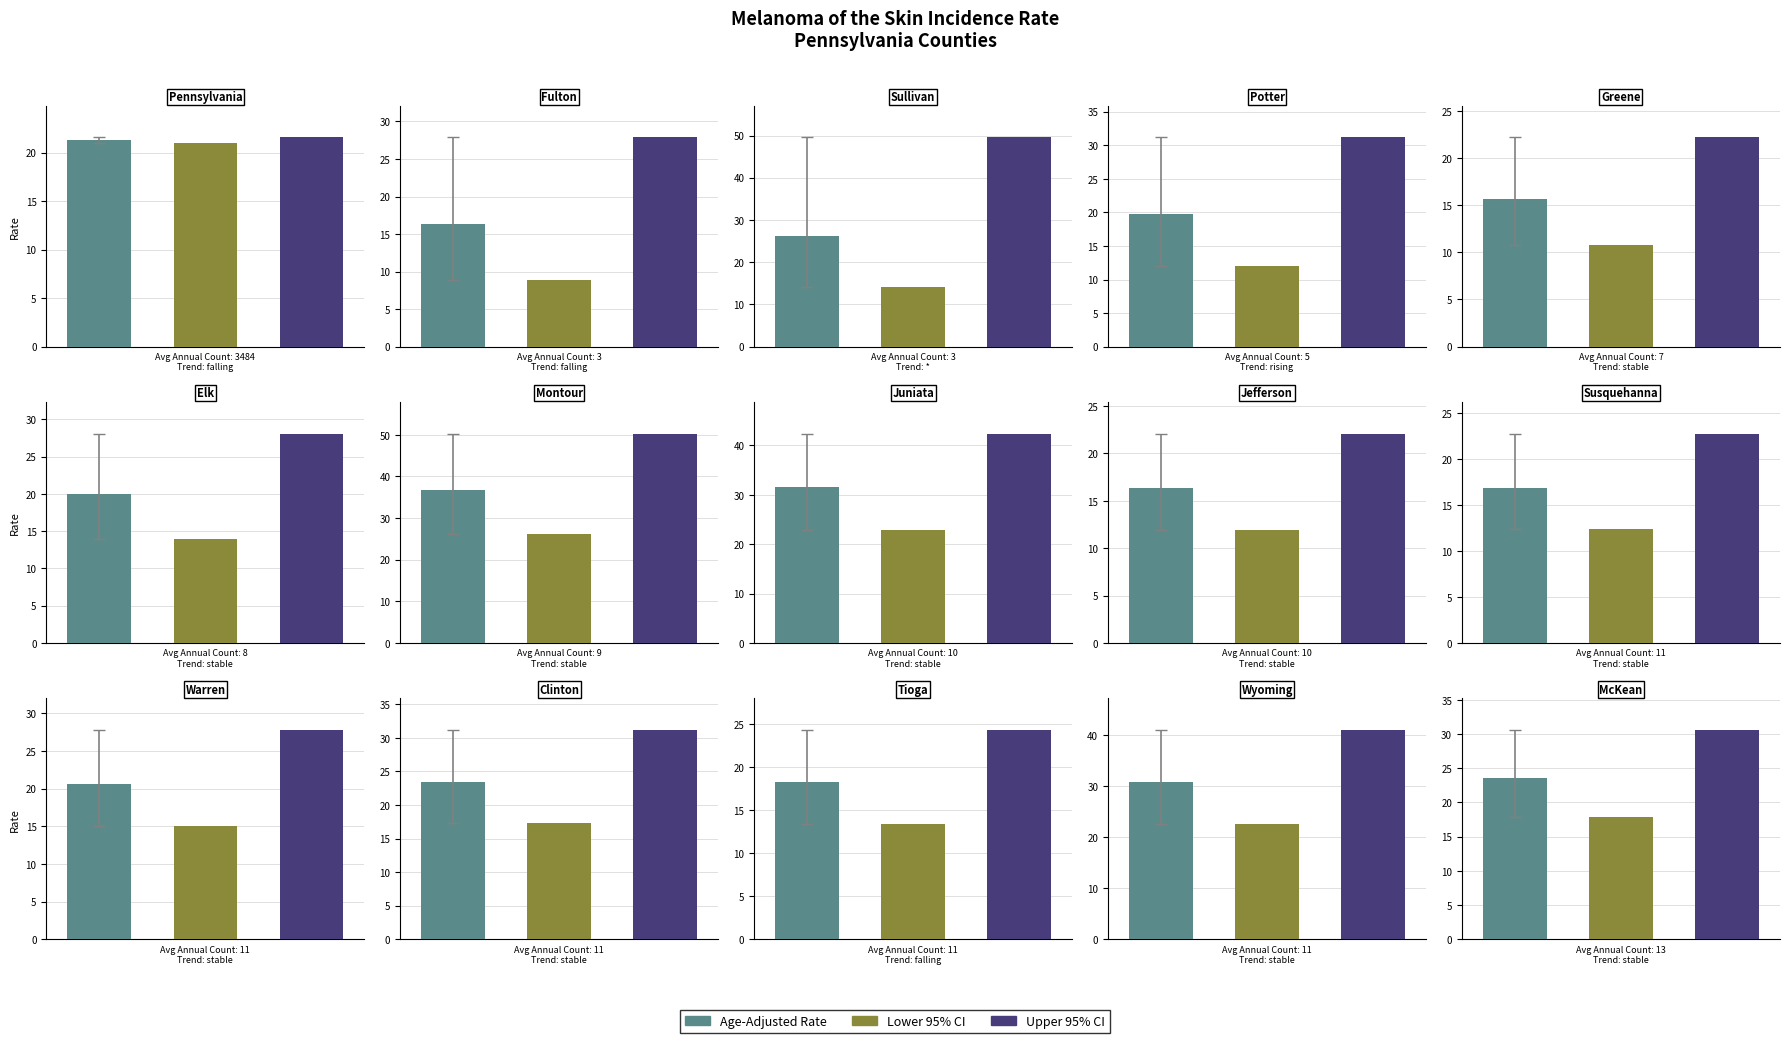

How many distinct data groups are displayed?

3